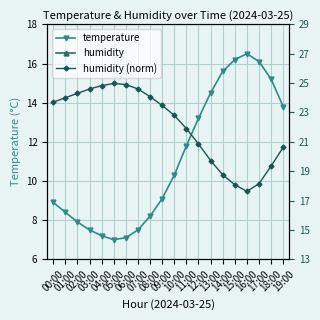

What is the sum of the temperature values at 04:00 and 18:00?

22.4